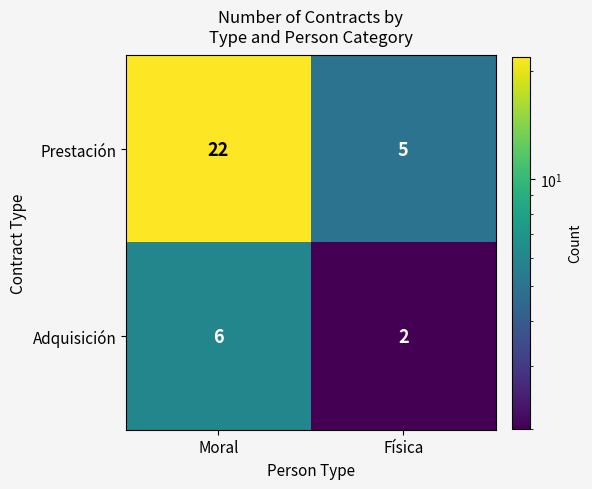

Which series changed the most between Moral and Física?

Prestación